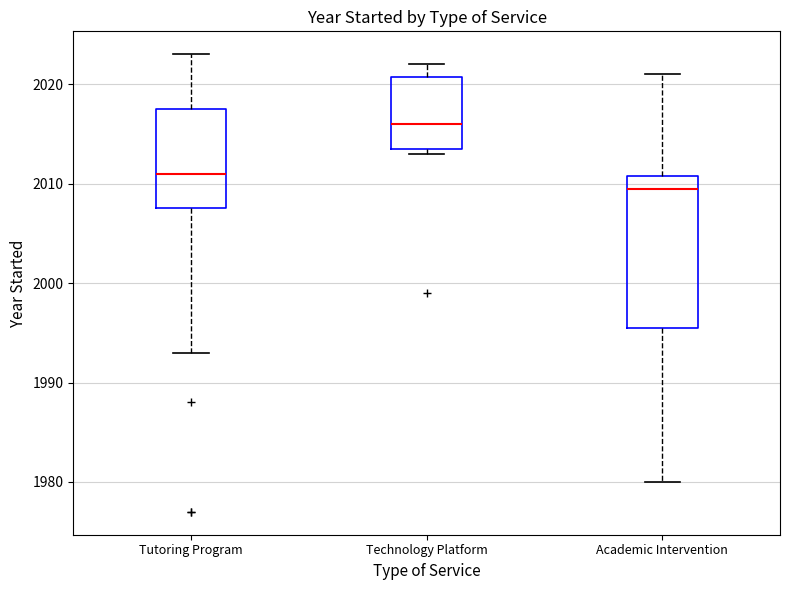

Which box's median line is the highest?

Technology Platform